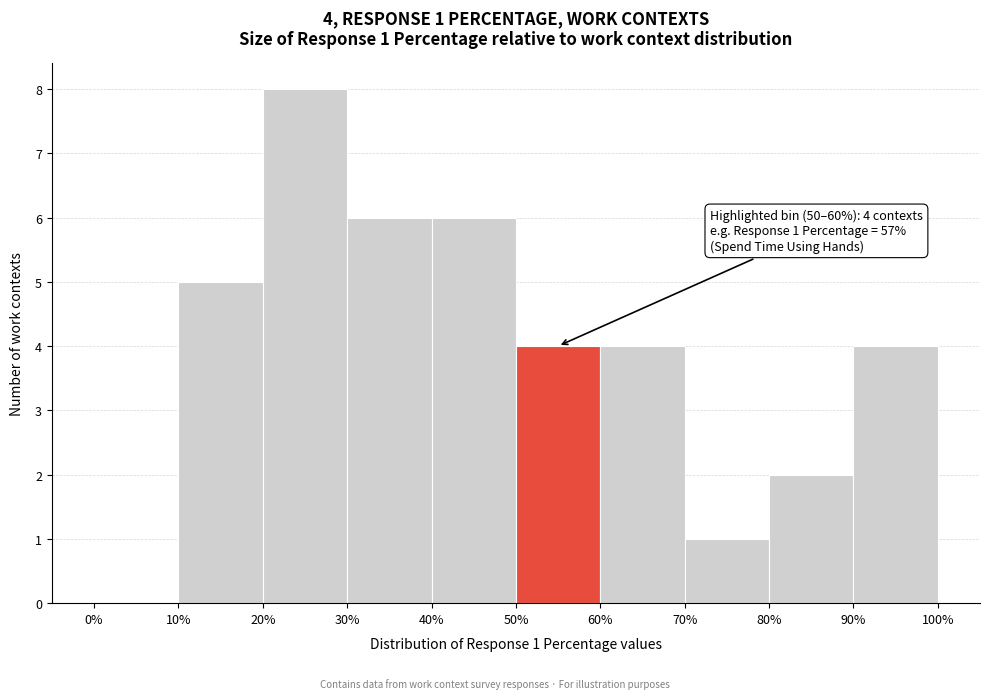

Over which range of the x-axis is the bar tallest?

20% to 30%